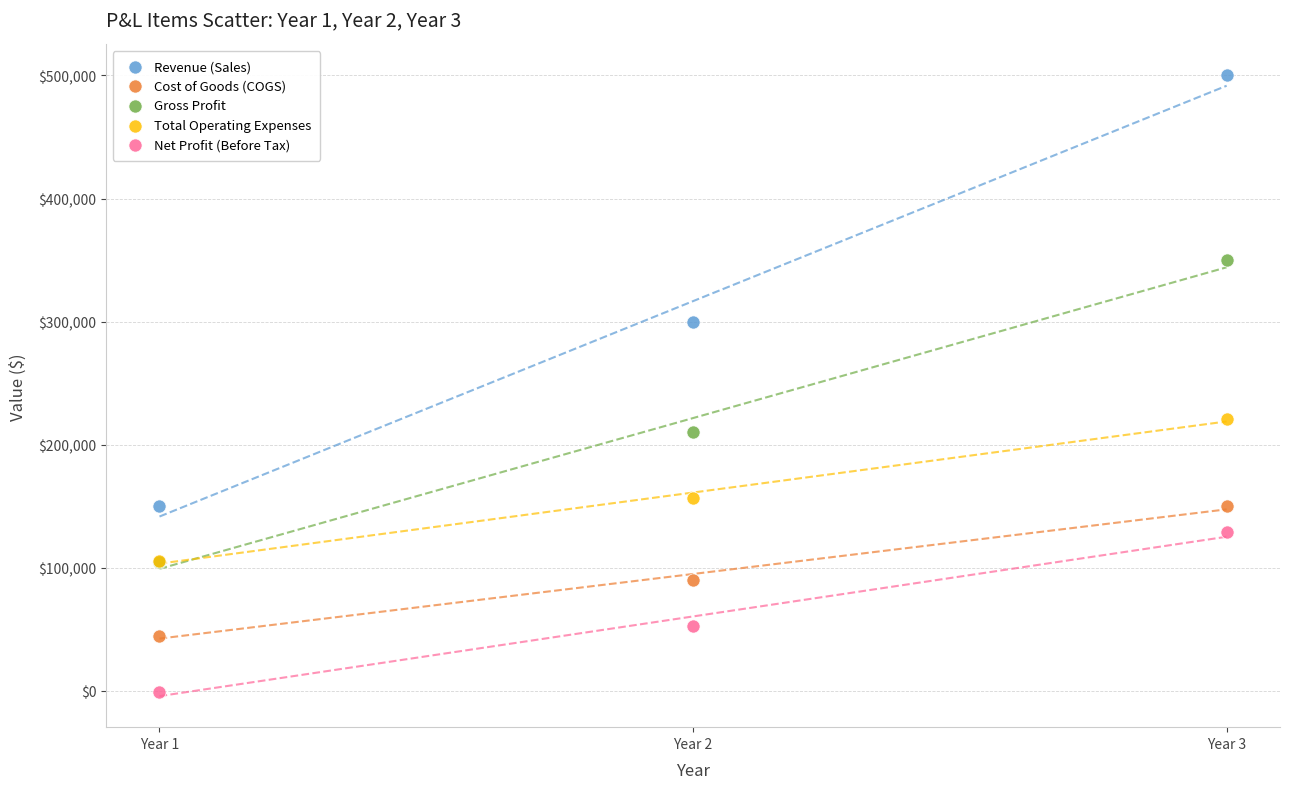

Which series reaches the maximum Y coordinate?

Revenue (Sales)